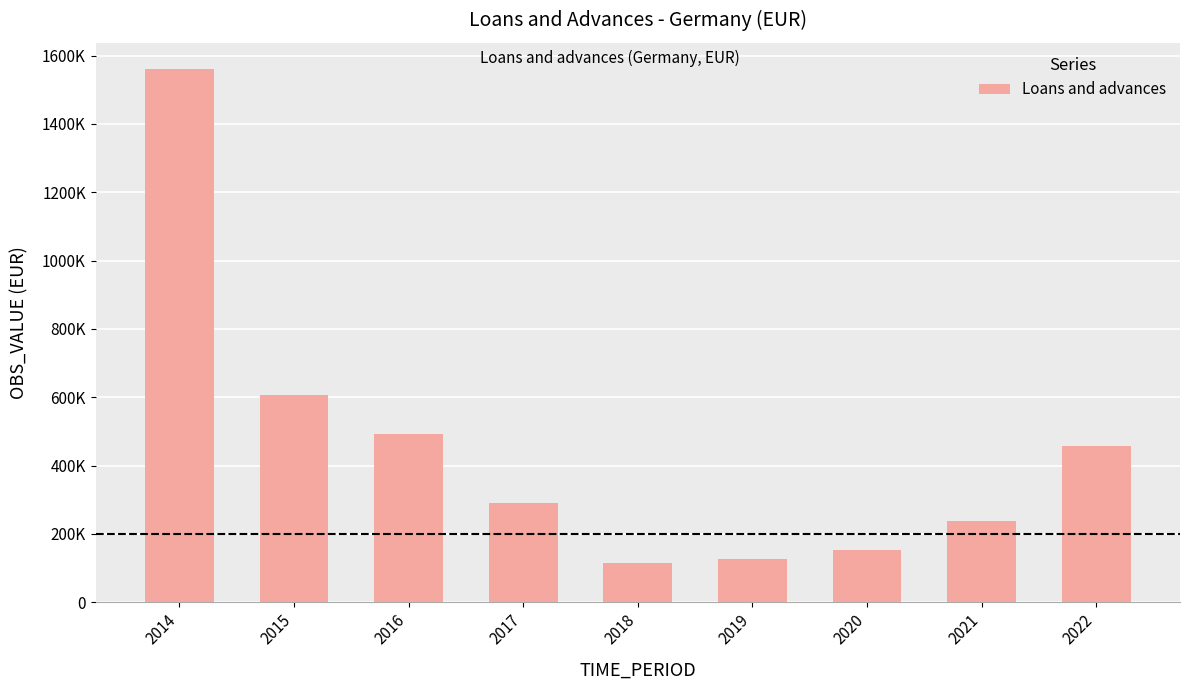

Rank the categories by value from highest to lowest.

2014, 2015, 2016, 2022, 2017, 2021, 2020, 2019, 2018